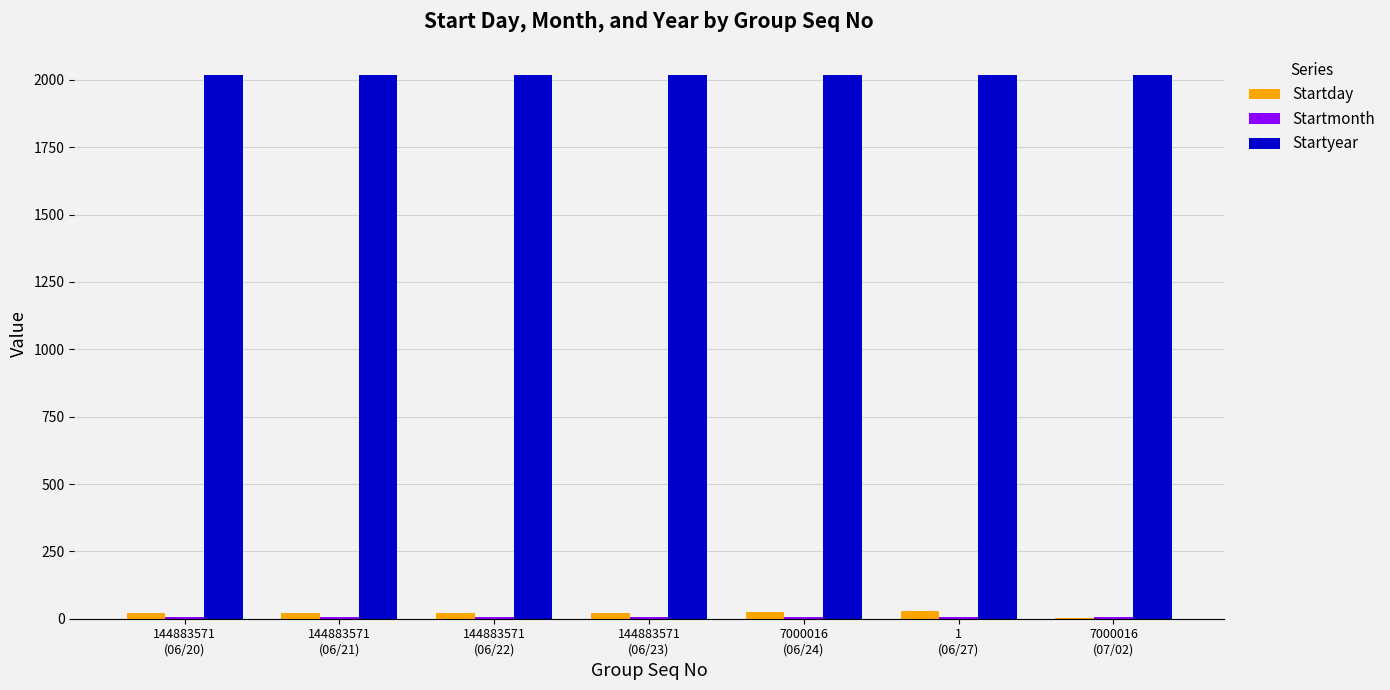

What is the highest value of the Startyear series?

2018